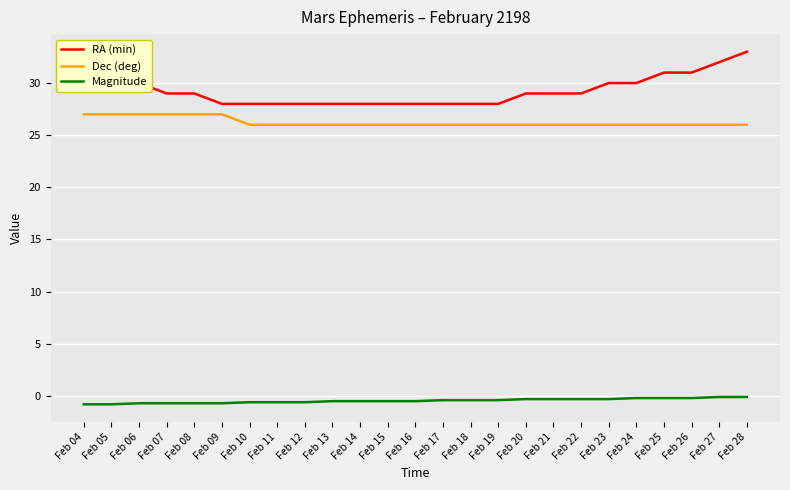

Which label corresponds to the largest value in the chart?

Feb 28